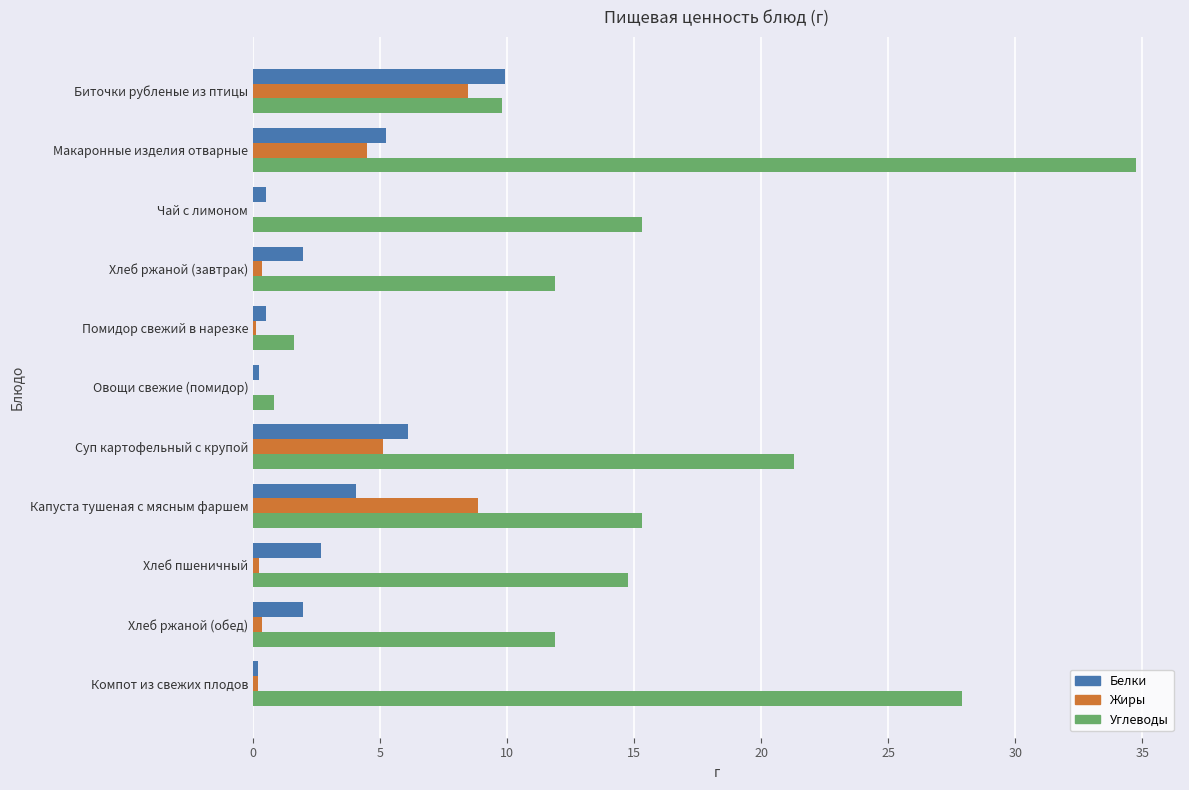

Is it true that Углеводы equals 15.3 at Чай с лимоном?

True